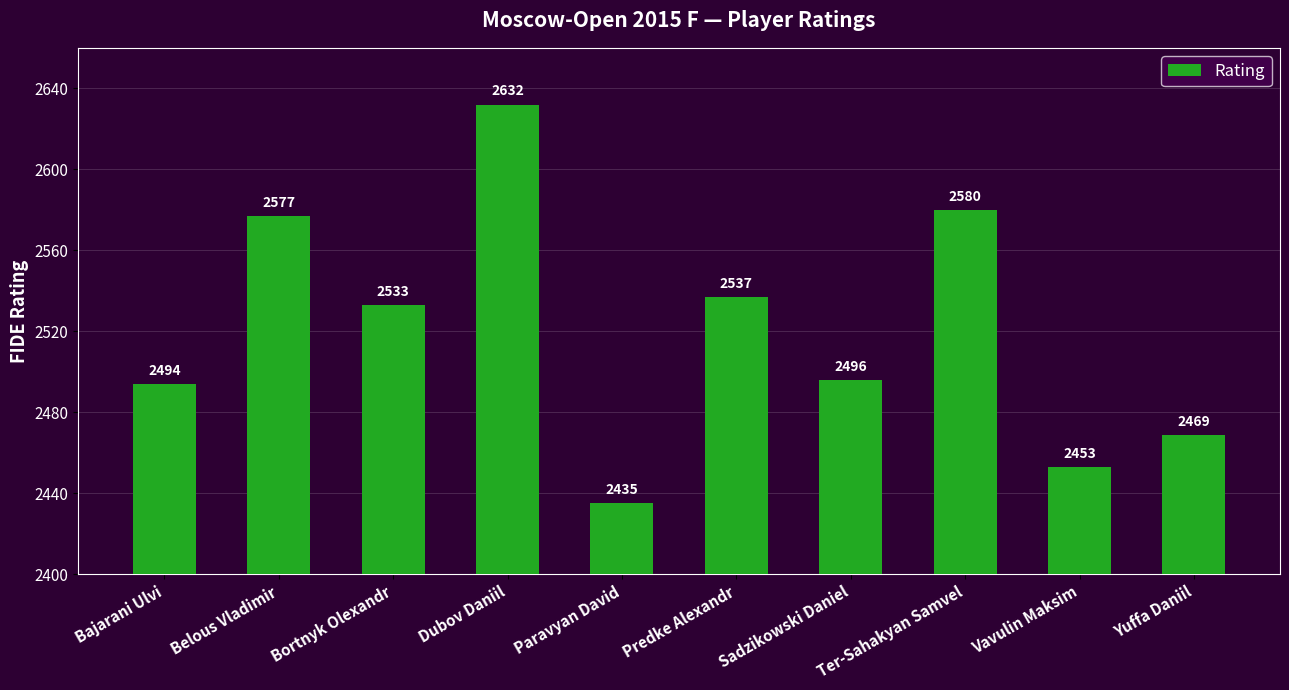

What is the change in value from Dubov Daniil to Sadzikowski Daniel?

-136